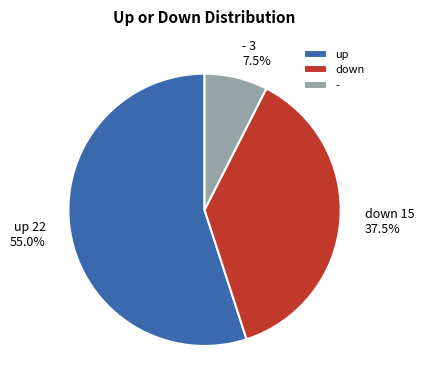

Rank the categories by value from highest to lowest.

up, down, -